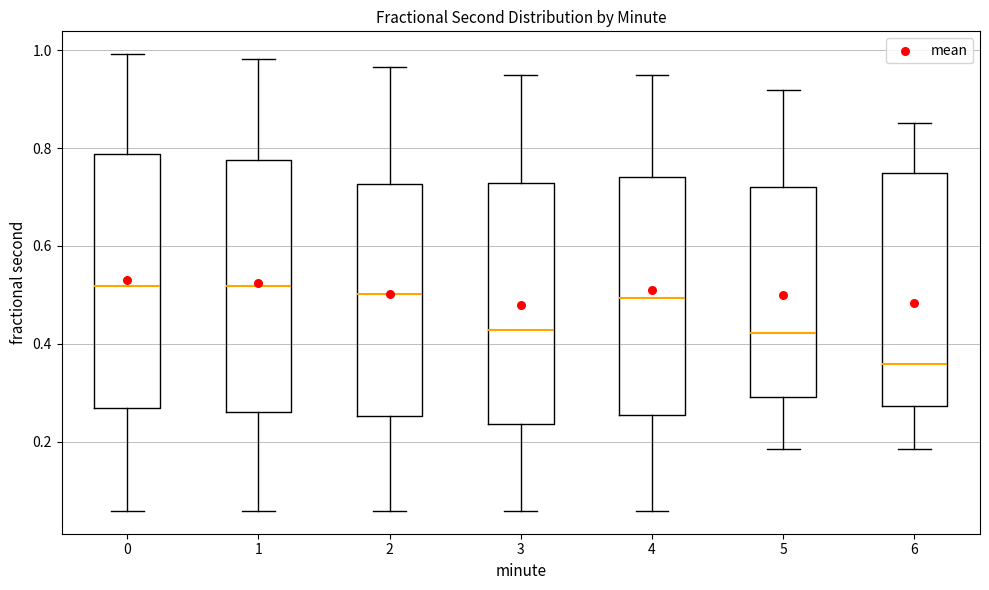

Which box's median line is the lowest?

6